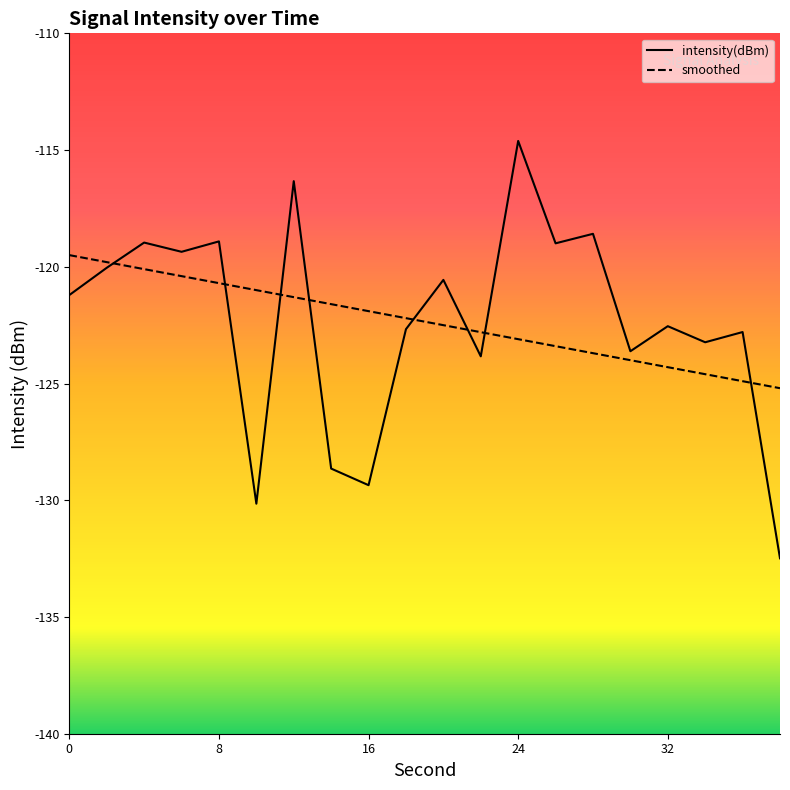

Which has a higher value, 4 or 2?

4